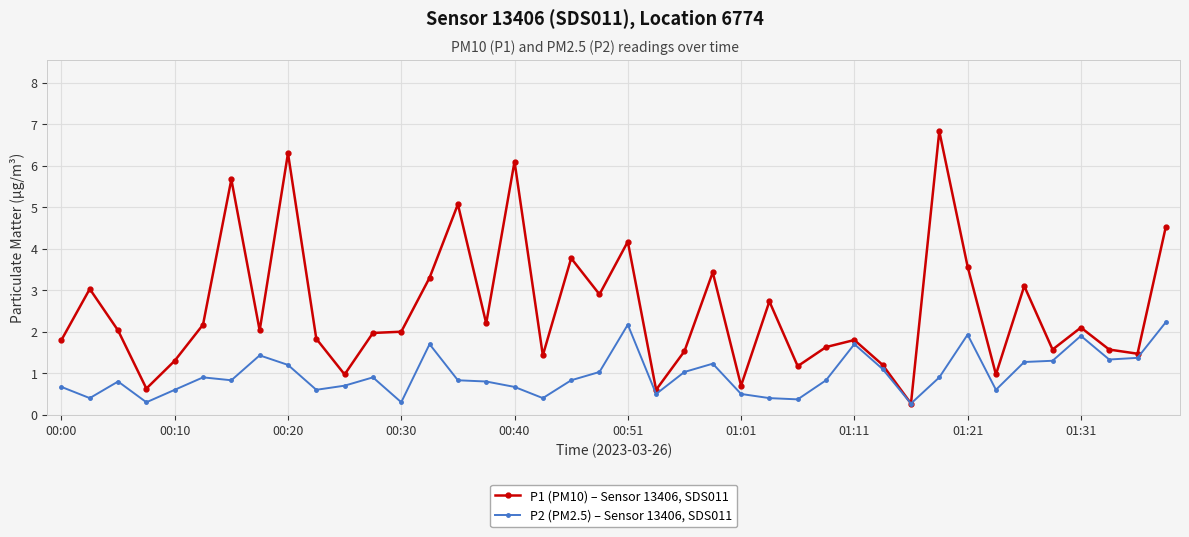

Rank the series by their average value, from highest to lowest.

P1 (PM10) – Sensor 13406, SDS011, P2 (PM2.5) – Sensor 13406, SDS011